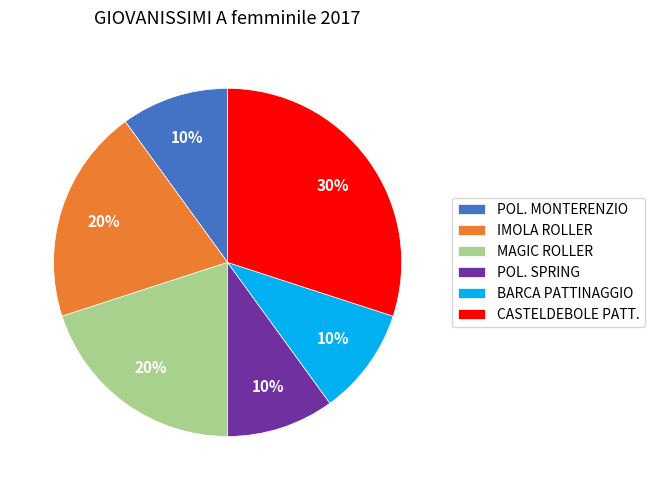

Is the sum of IMOLA ROLLER and MAGIC ROLLER greater than half?

No